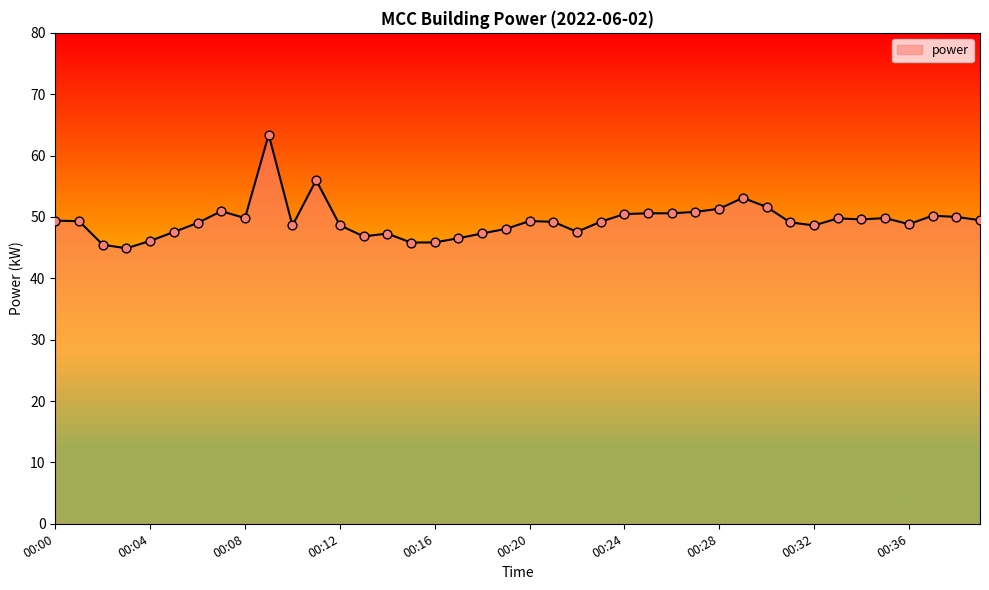

What is the greatest value displayed?

63.4